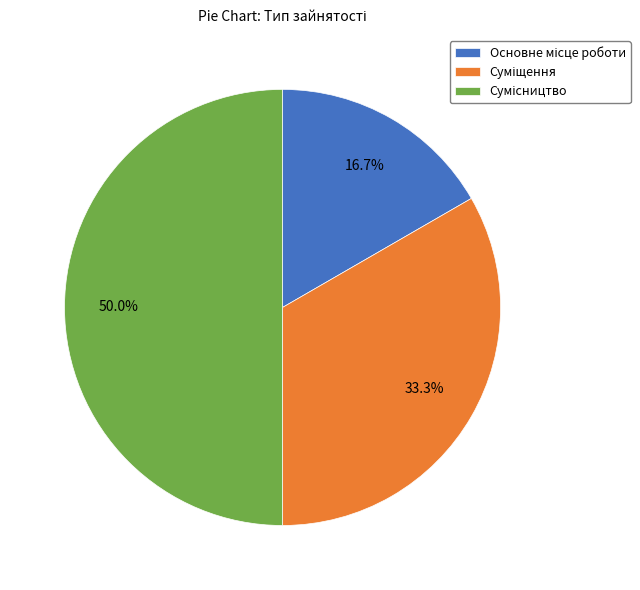

Which has a higher value, Основне місце роботи or Суміщення?

Суміщення